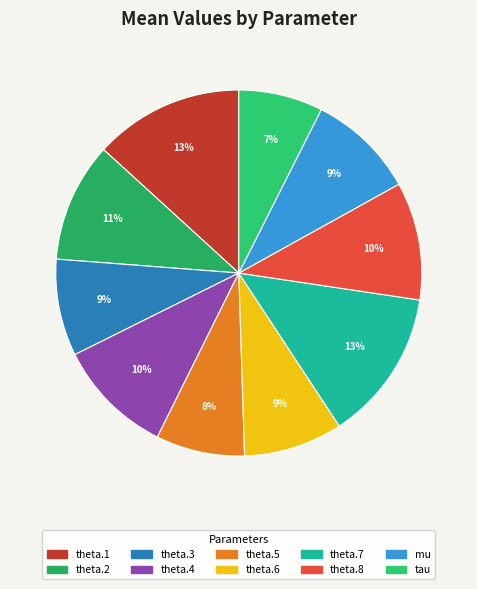

What percentage is the theta.8 slice, to the nearest percent?

10%